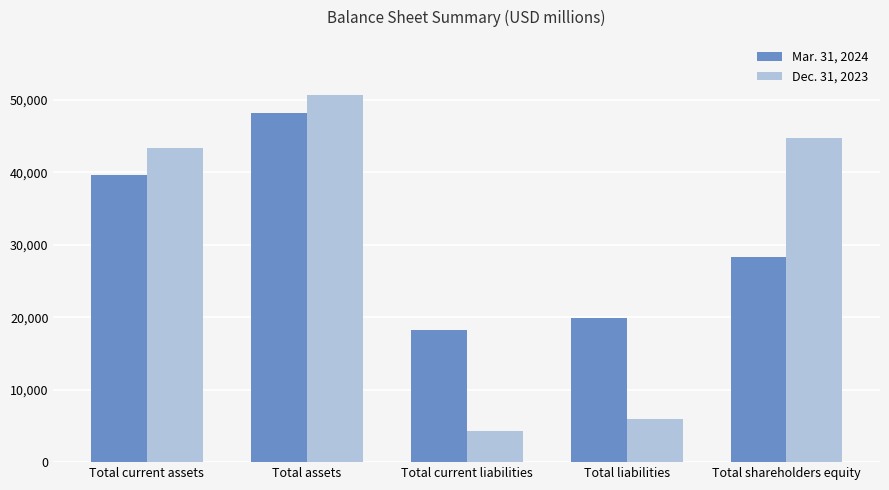

Rank the series by their average value, from lowest to highest.

Dec. 31, 2023, Mar. 31, 2024